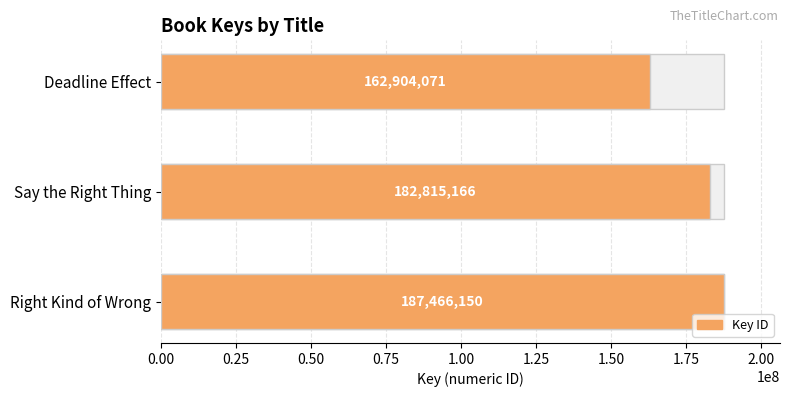

Reading right to left, extract all data points from this chart.

Deadline Effect=162904071	Say the Right Thing=182815166	Right Kind of Wrong=187466150